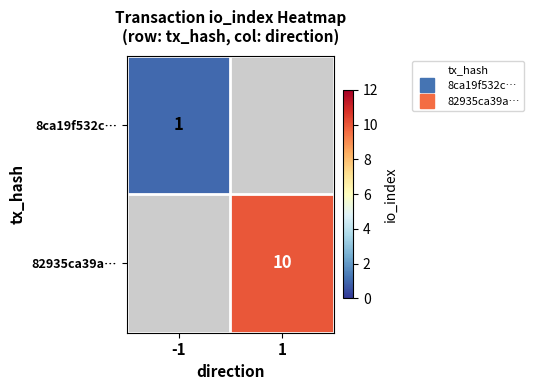

Is the value of 8ca19f532c… at -1 greater than the value of 82935ca39a… at 1?

No